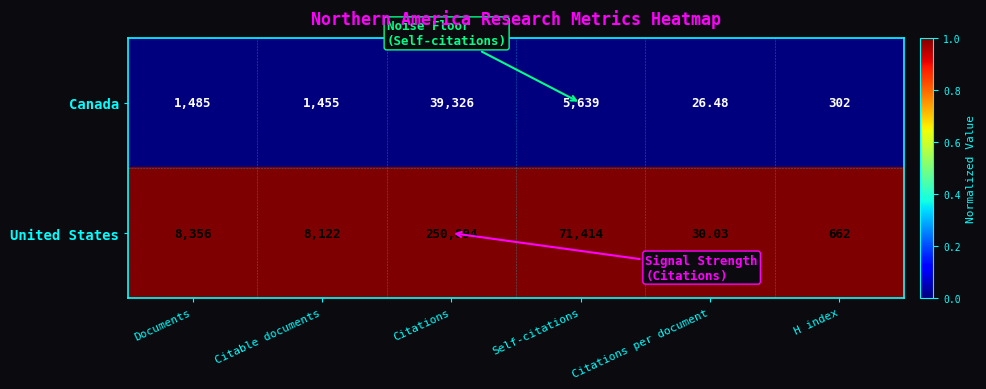

Rank the series at H index from lowest to highest value.

Canada, United States